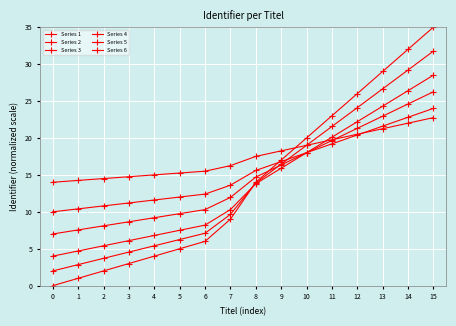

What is the lowest value of the Series 5 series?

10.0